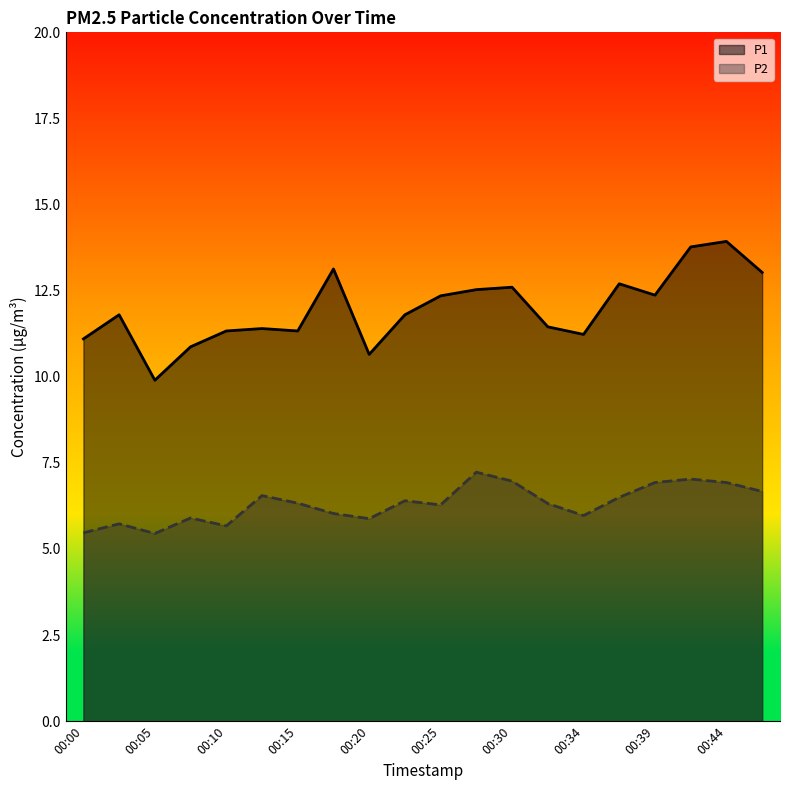

How many categories are shown in the chart?

20